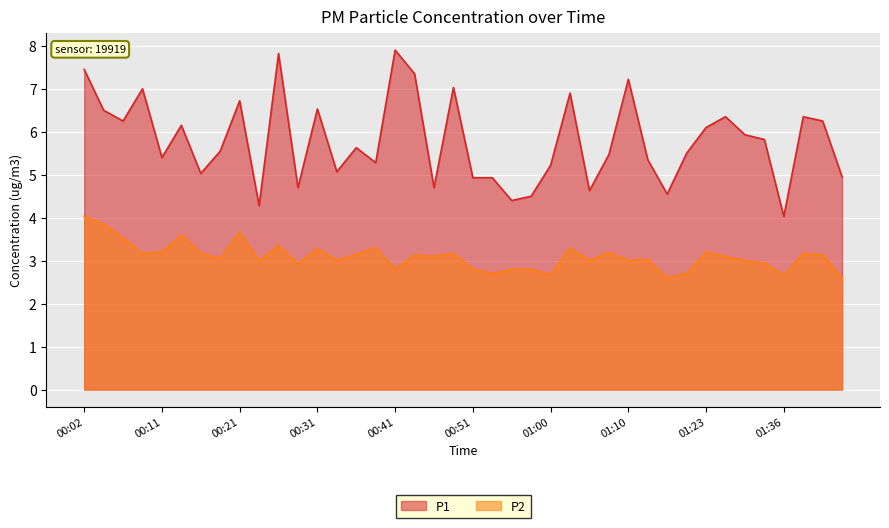

At how many categories does at least one series exceed 7?

6